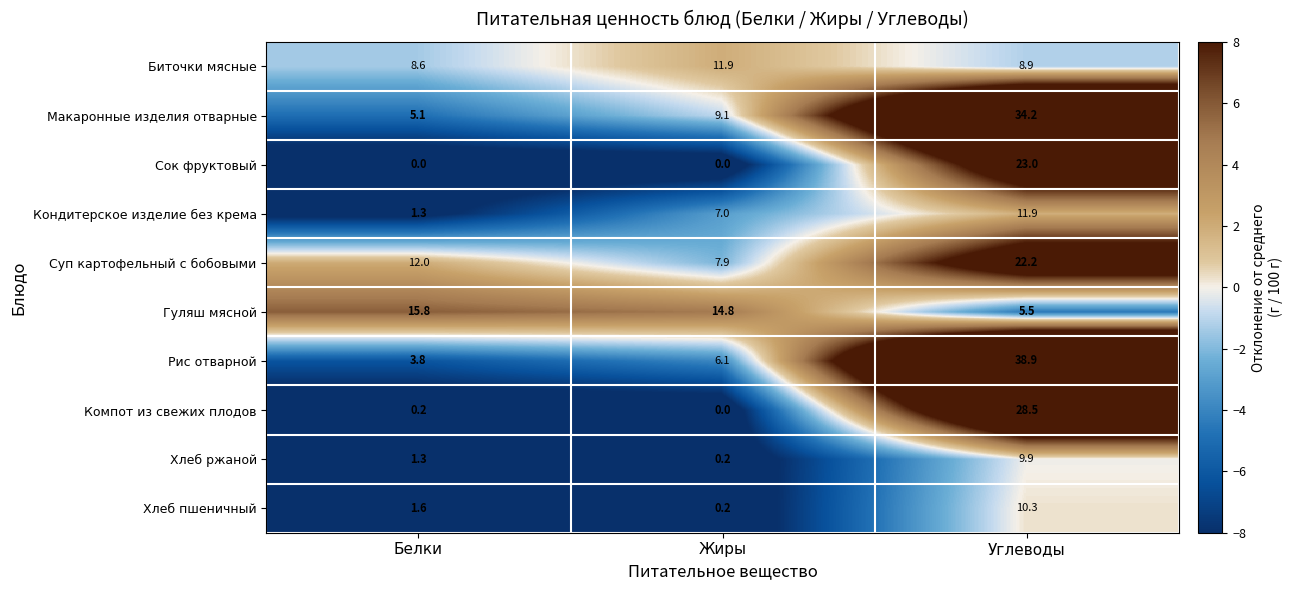

Reading left to right, transcribe all the data shown in this chart.

Биточки мясные: 8.6	11.9	8.9
Макаронные изделия отварные: 5.1	9.1	34.2
Сок фруктовый: 0.0	0.0	23.0
Кондитерское изделие без крема: 1.3	7.0	11.9
Суп картофельный с бобовыми: 12.0	7.9	22.2
Гуляш мясной: 15.8	14.8	5.5
Рис отварной: 3.8	6.1	38.9
Компот из свежих плодов: 0.2	0.0	28.5
Хлеб ржаной: 1.3	0.2	9.9
Хлеб пшеничный: 1.6	0.2	10.3